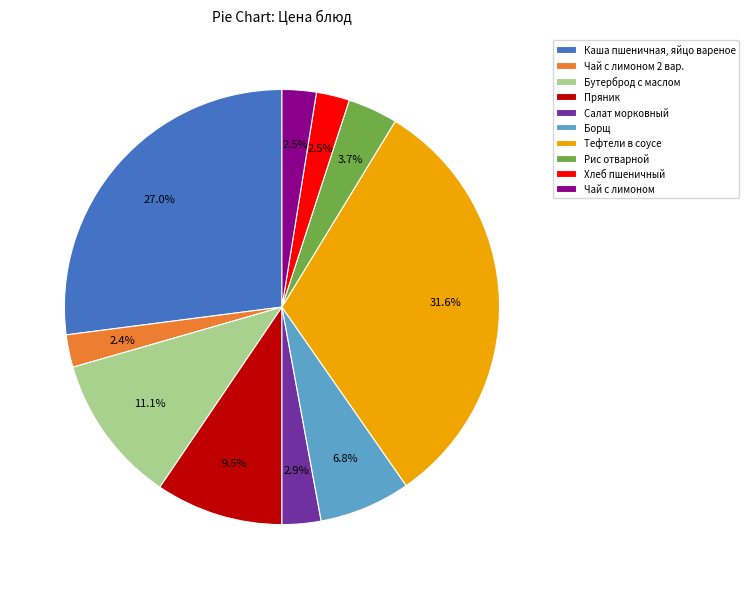

What is the largest slice in the pie chart?

Тефтели в соусе